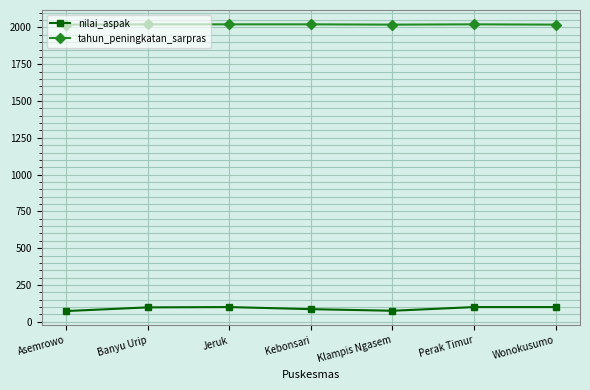

What are all the series names shown in the legend?

nilai_aspak, tahun_peningkatan_sarpras